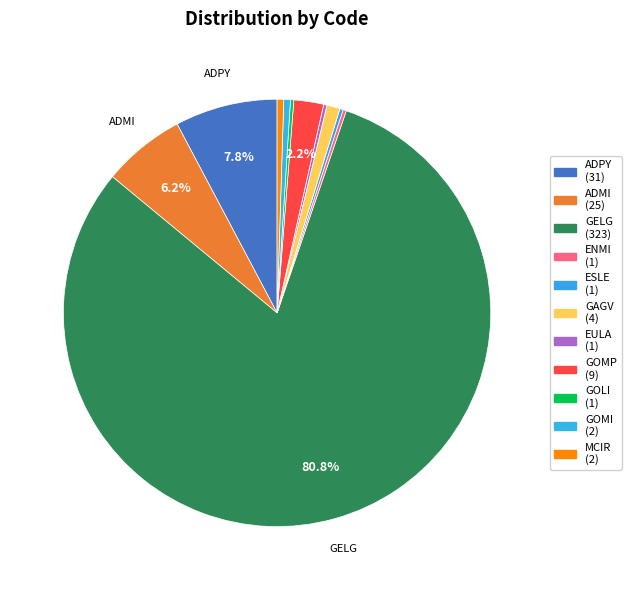

How many slices are in this pie chart?

11